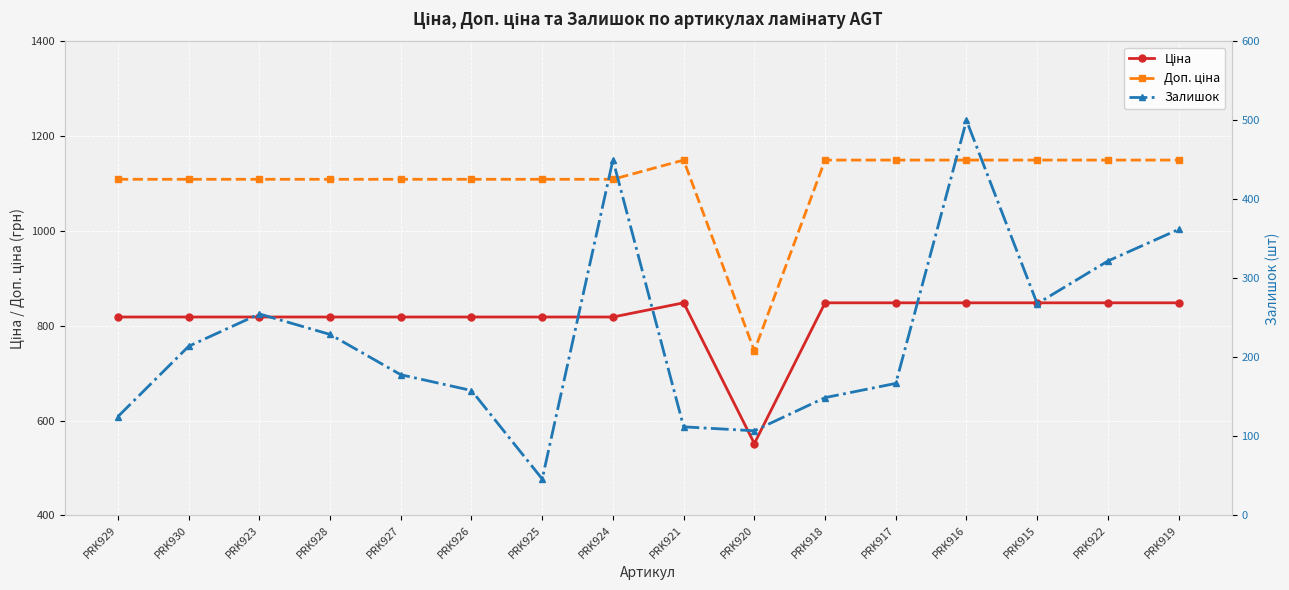

The value of Залишок at PRK916 is 812.2. True or false?

False